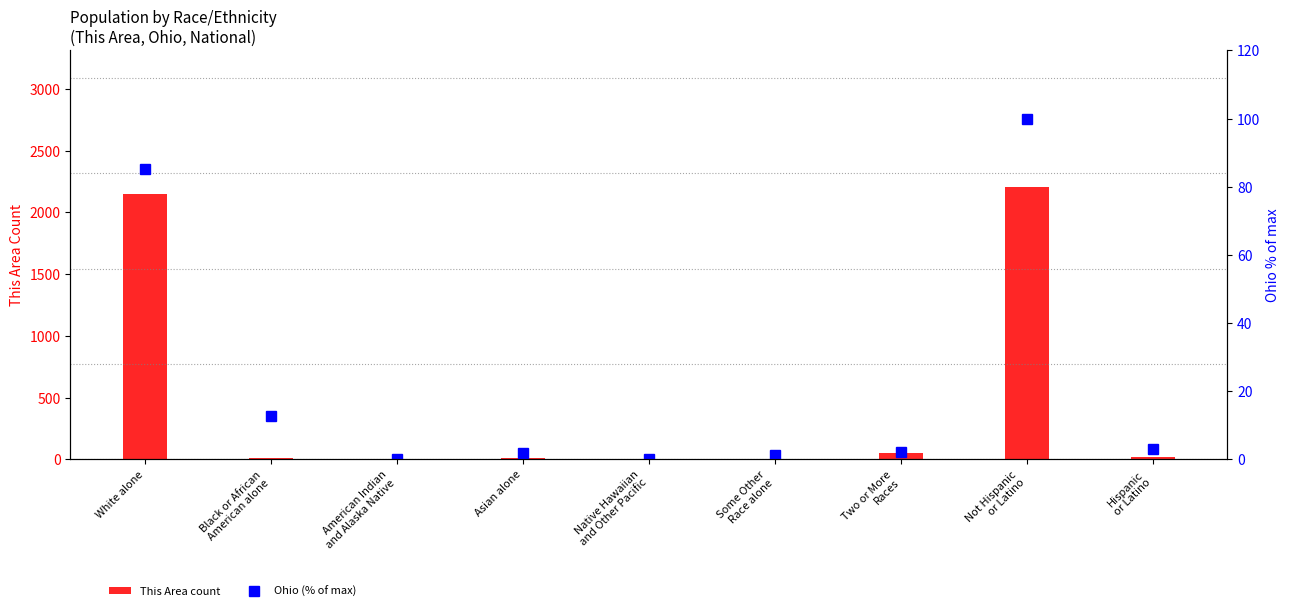

What is the difference between the highest and lowest values at Hispanic
or Latino?

12.8